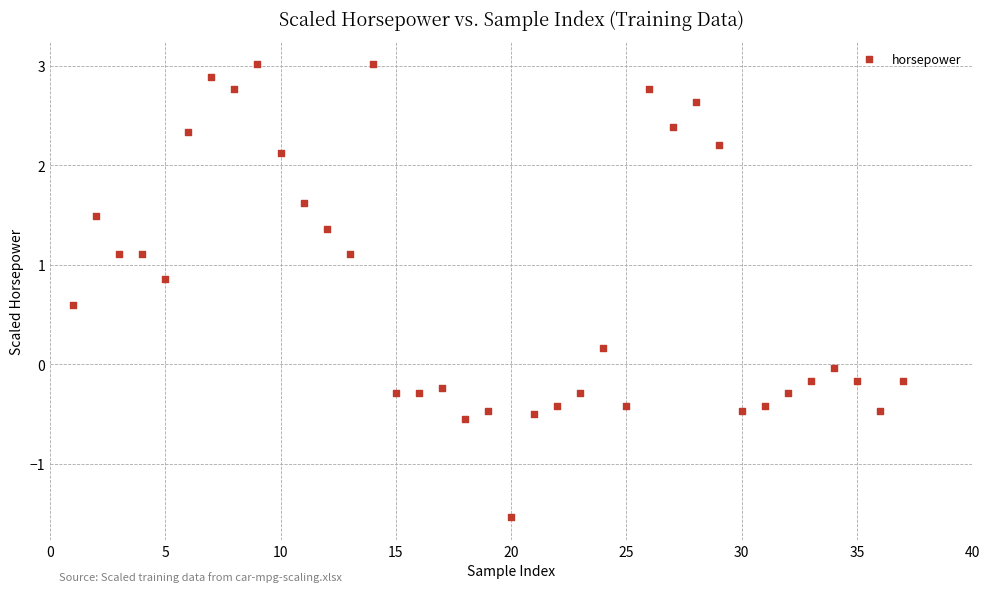

What is the range of X values (max minus min)?

36.0